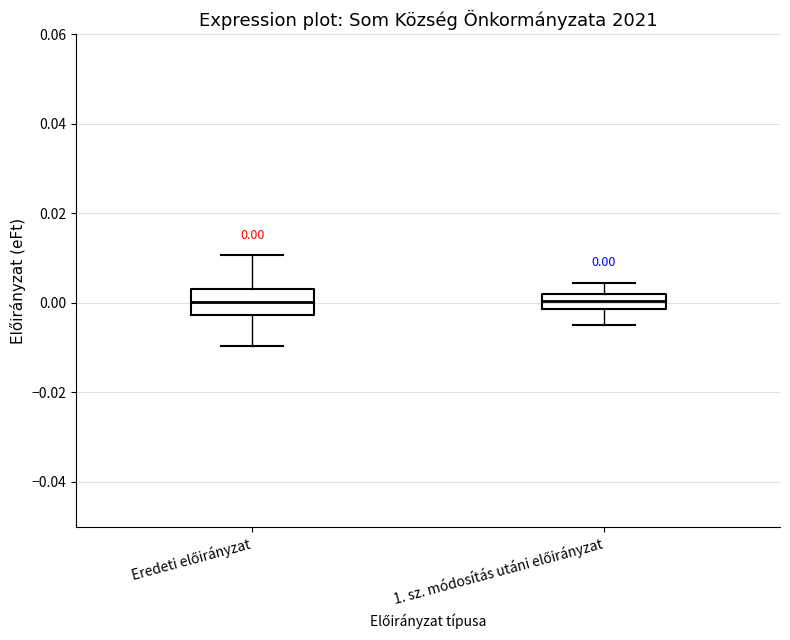

Which box is the tallest, from its lower edge to its upper edge?

Eredeti előirányzat